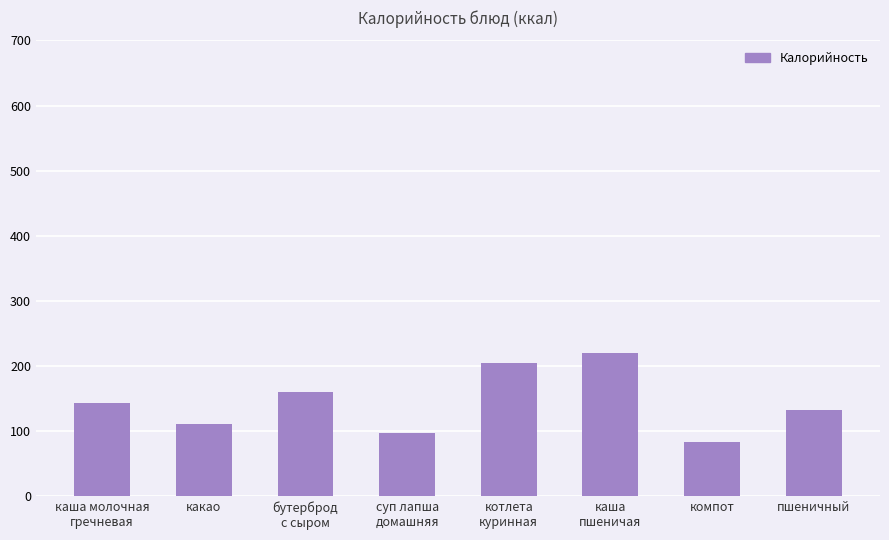

How many bars are there in total?

8